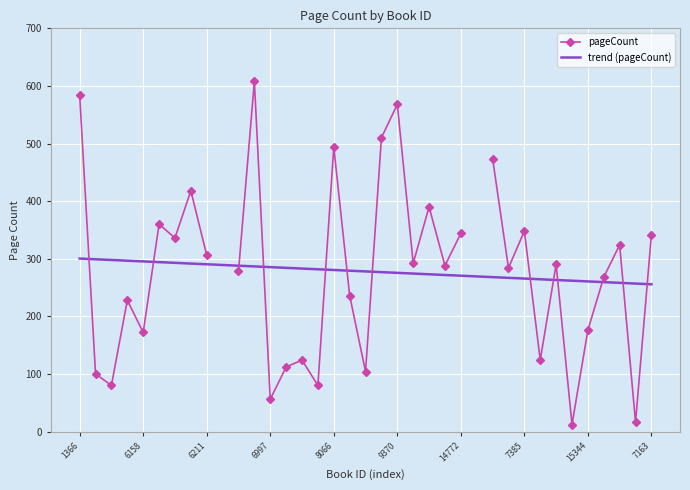

Which has a higher value, 15 or 13?

13